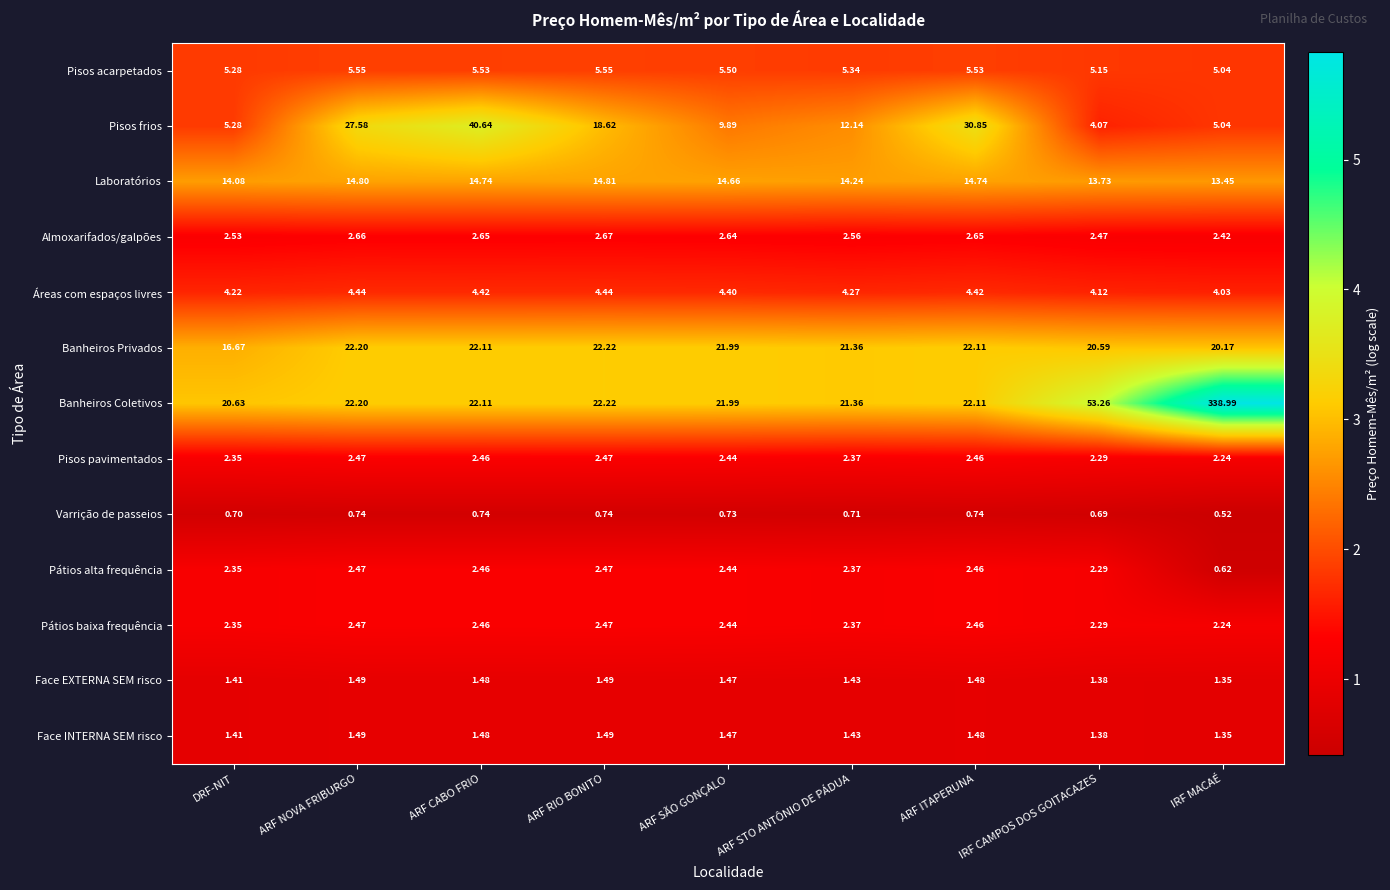

At which category does the chart reach its peak across all series?

IRF MACAÉ